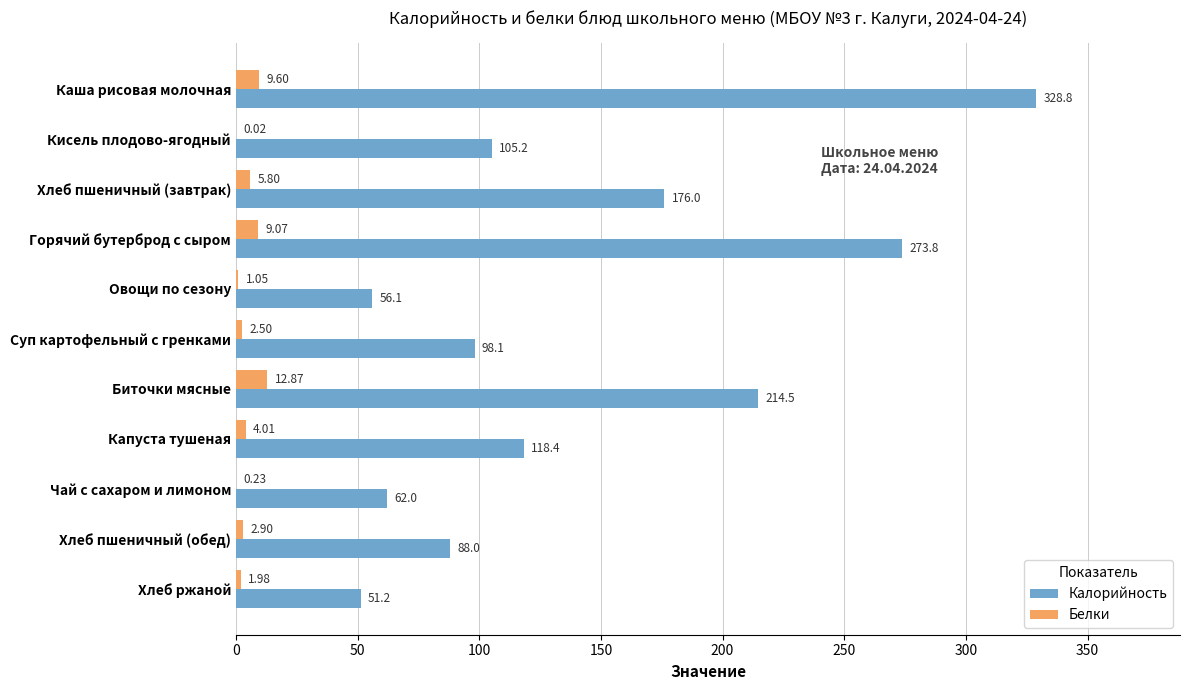

Between Овощи по сезону and Капуста тушеная, which series saw the biggest shift?

Калорийность